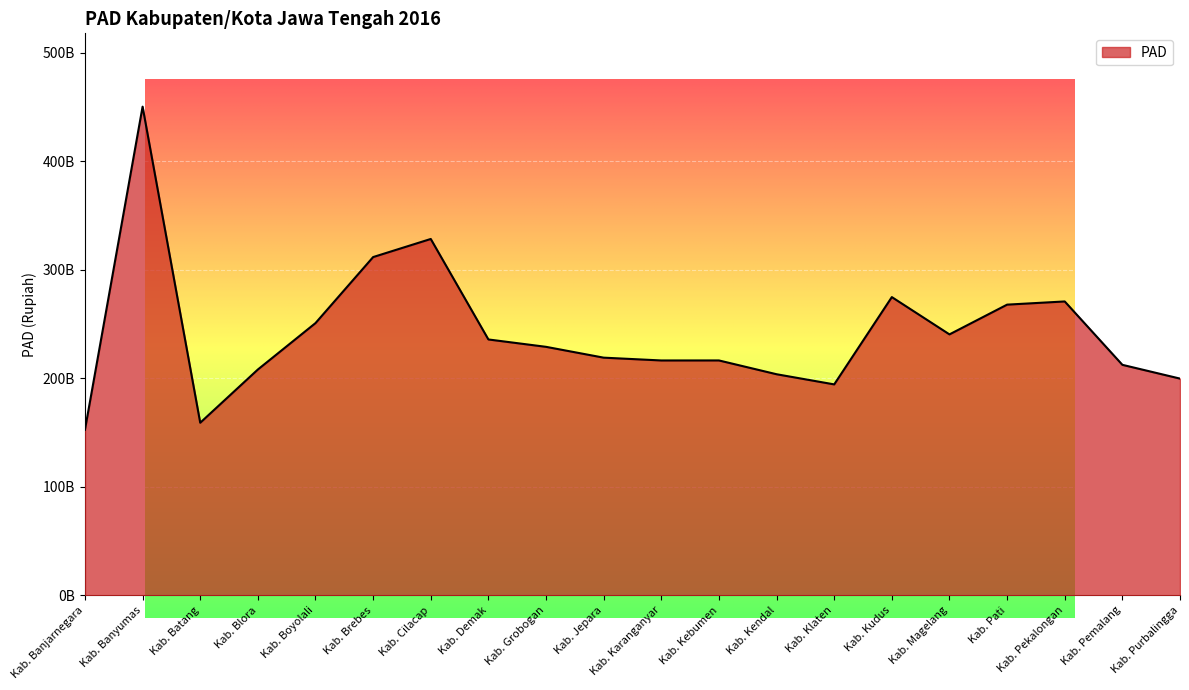

What is the value of the 18th point from the left?

270.9